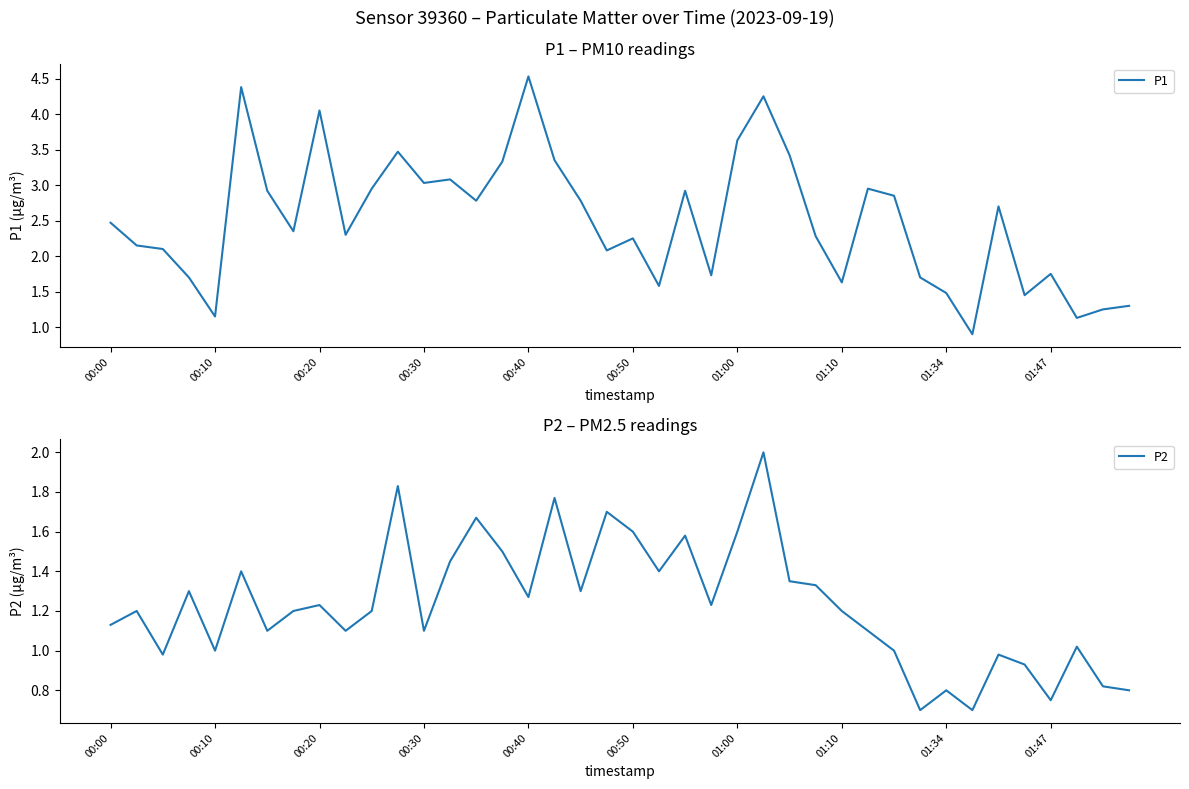

What is the minimum value for P2?

0.7